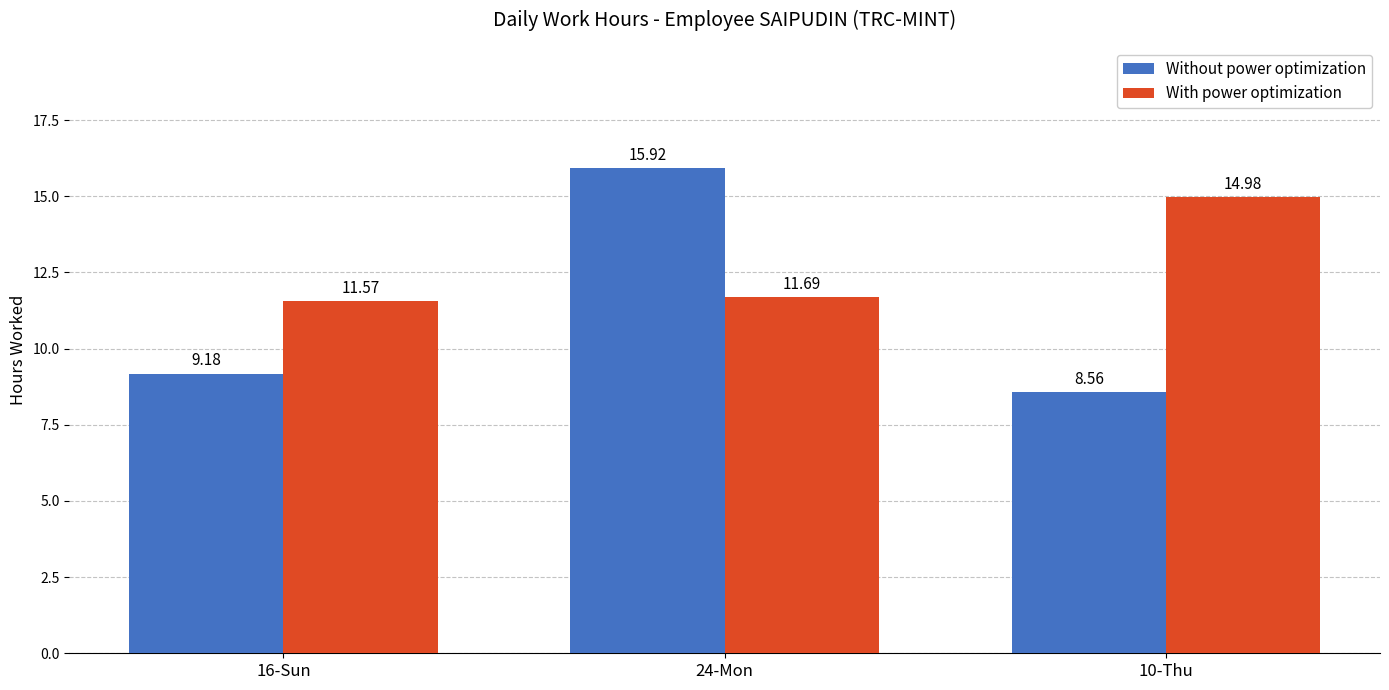

Which series changed the most between 24-Mon and 10-Thu?

Without power optimization